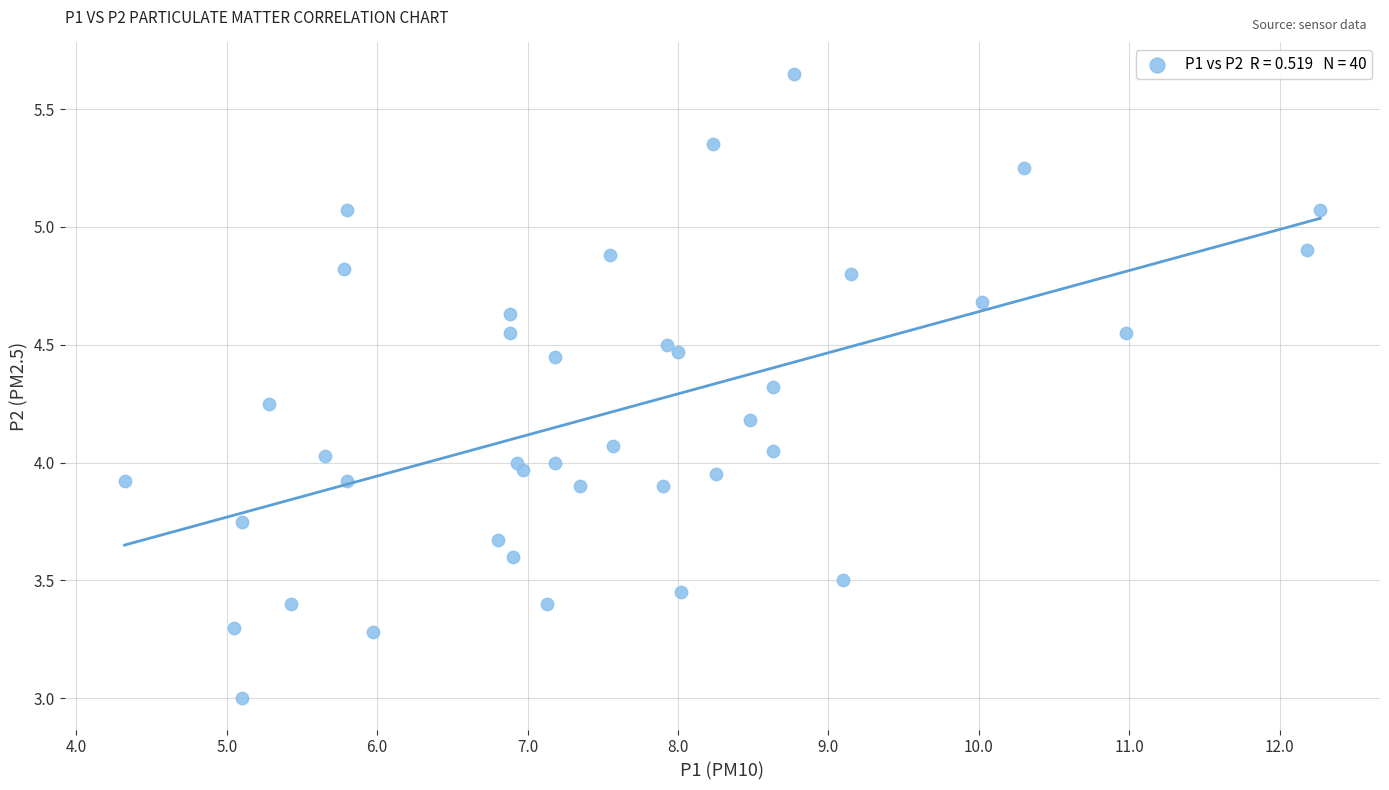

What is the range of X values (max minus min)?

7.9